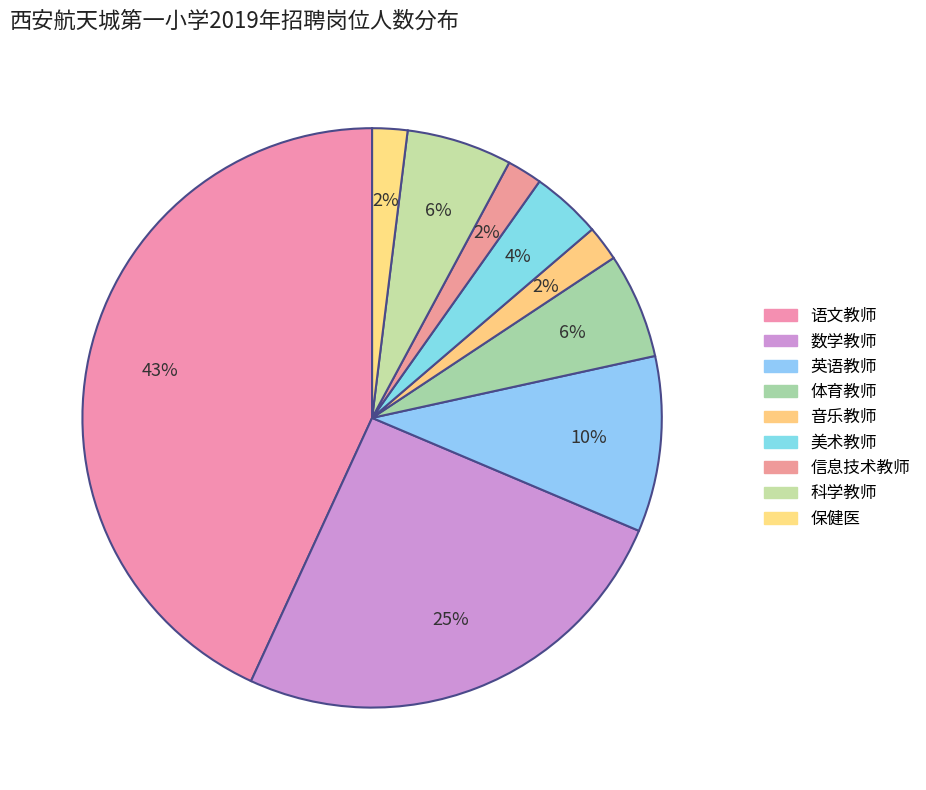

How many slices are in this pie chart?

9